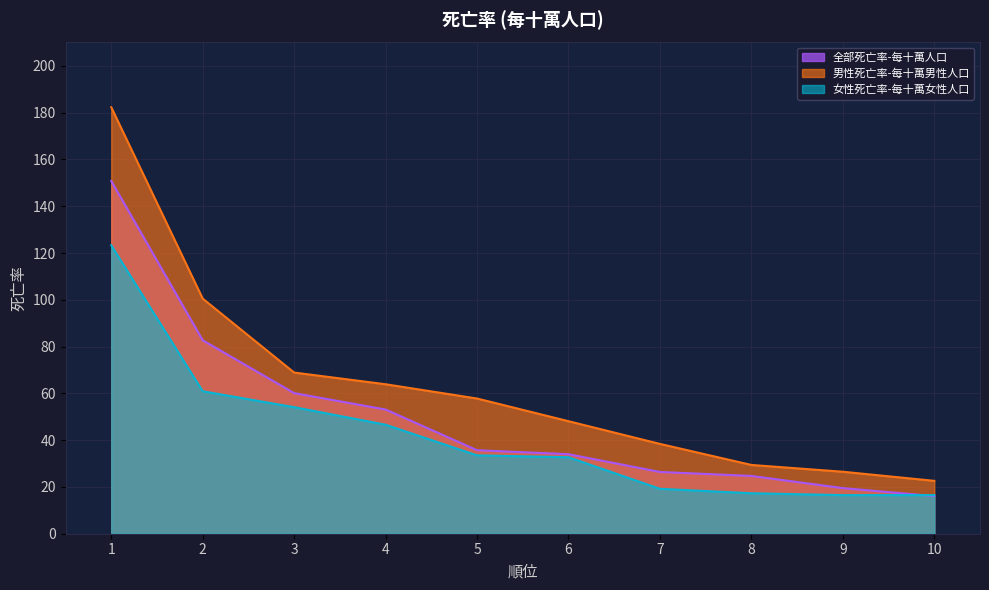

True or false: 男性死亡率-每十萬男性人口 and 全部死亡率-每十萬人口 cross at least once.

False